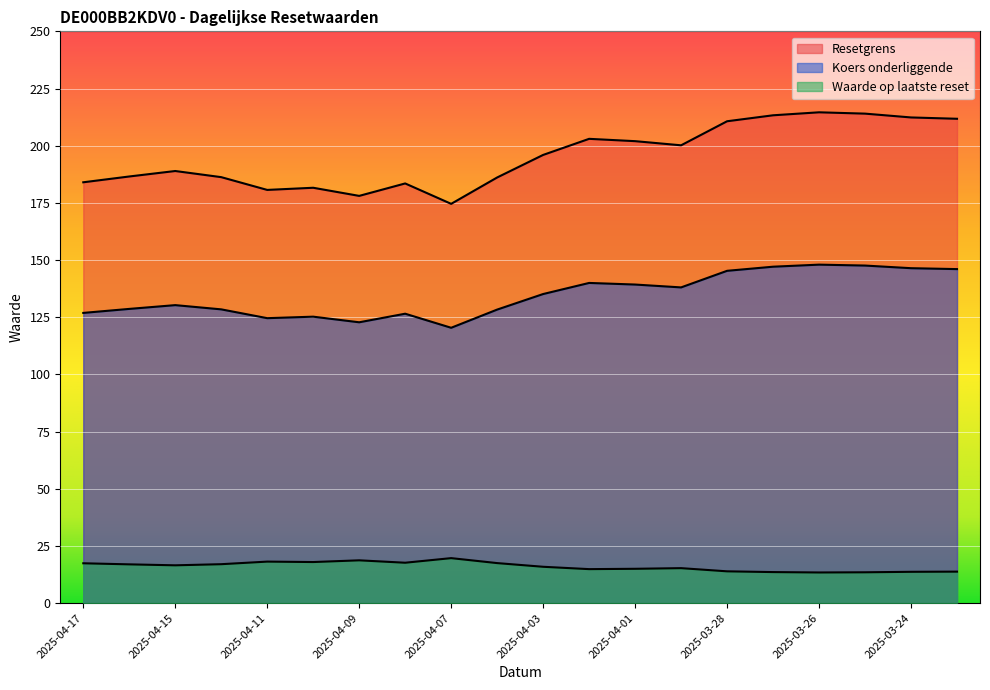

What is the total value across all series at 2025-04-01?

356.3